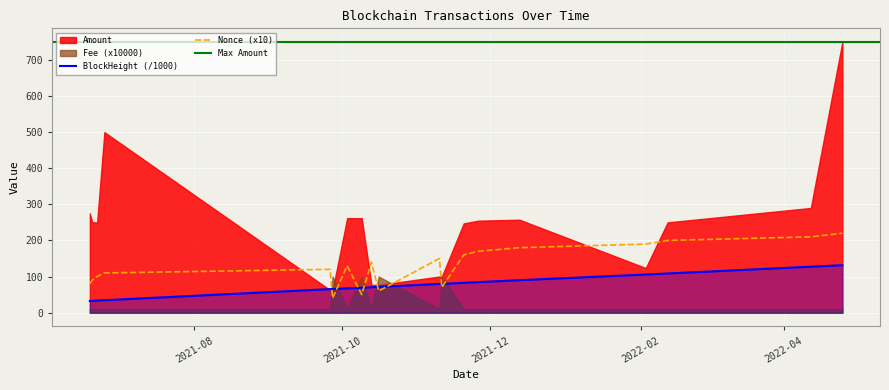

What position from the left is 2021-09-26?

5